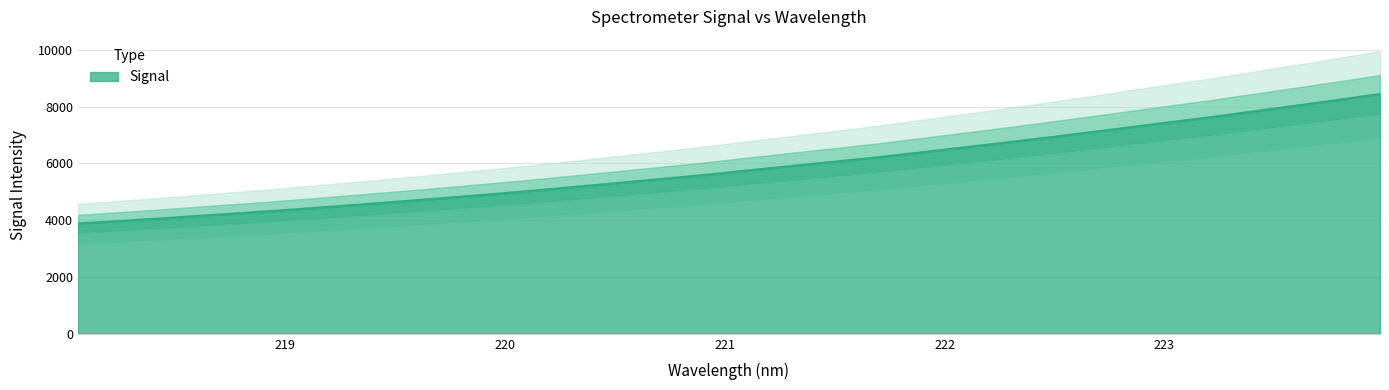

What is the change in value from 220.7354 to 223.7895?

+2767.9